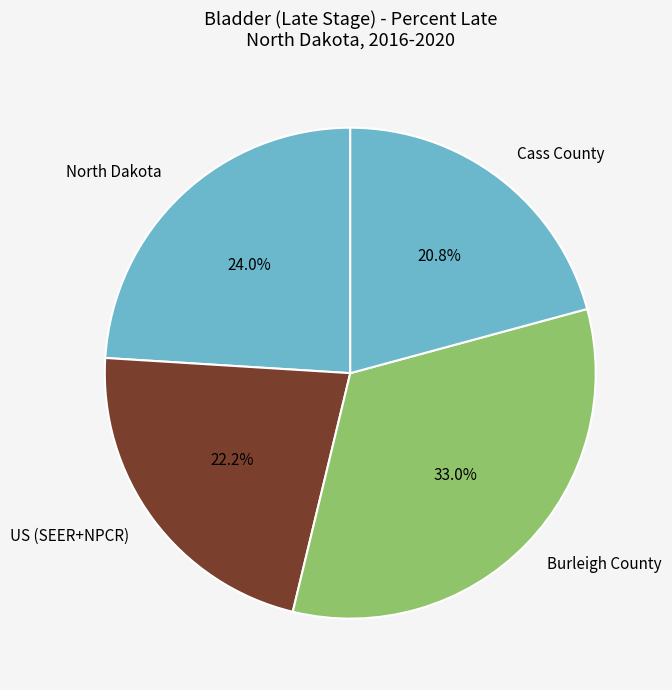

Between Cass County and US (SEER+NPCR), which is larger?

US (SEER+NPCR)